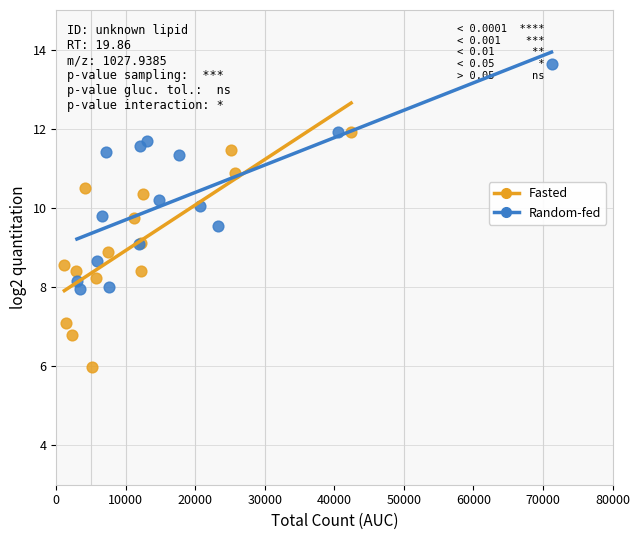

Which series reaches the minimum Y coordinate?

Fasted